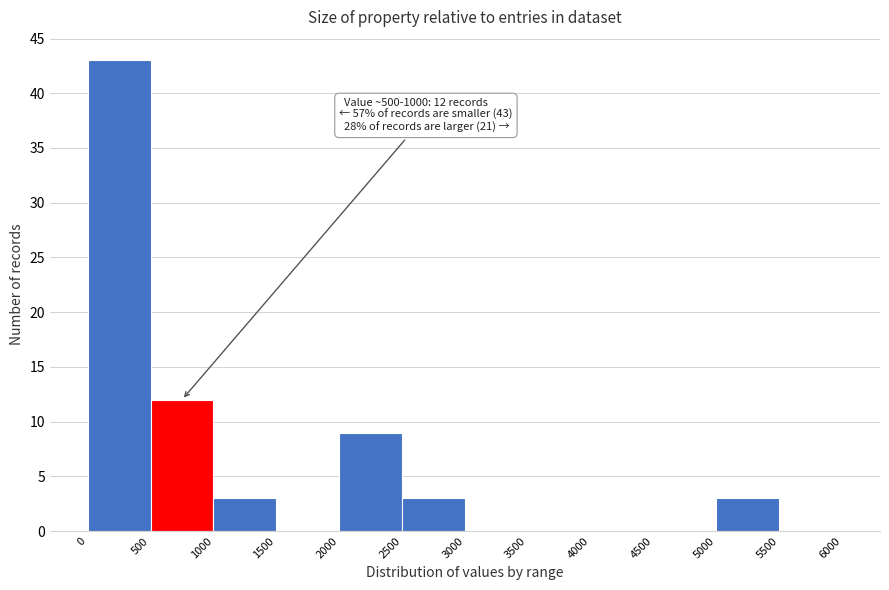

Over which range of the x-axis is the bar tallest?

0 to 500